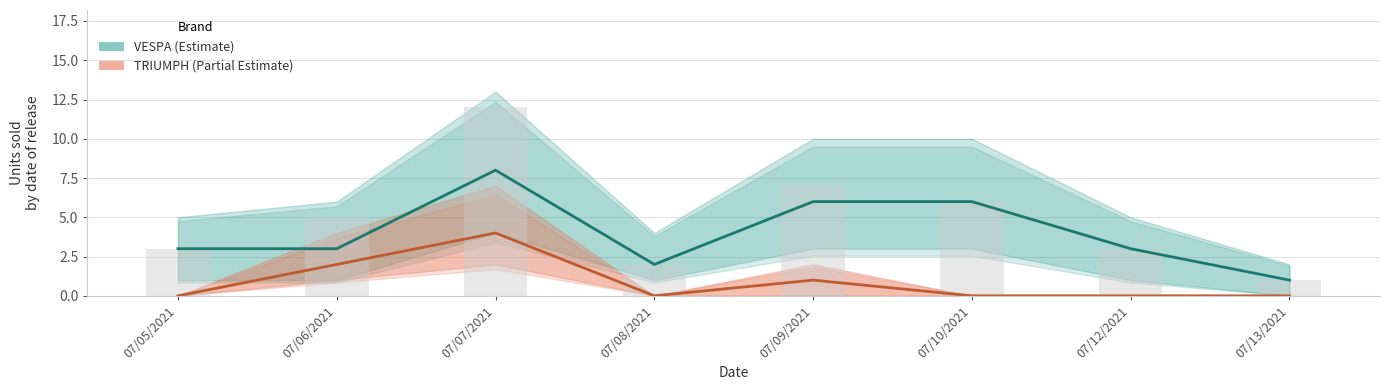

Are the bars grouped side by side (vs. stacked)?

Yes